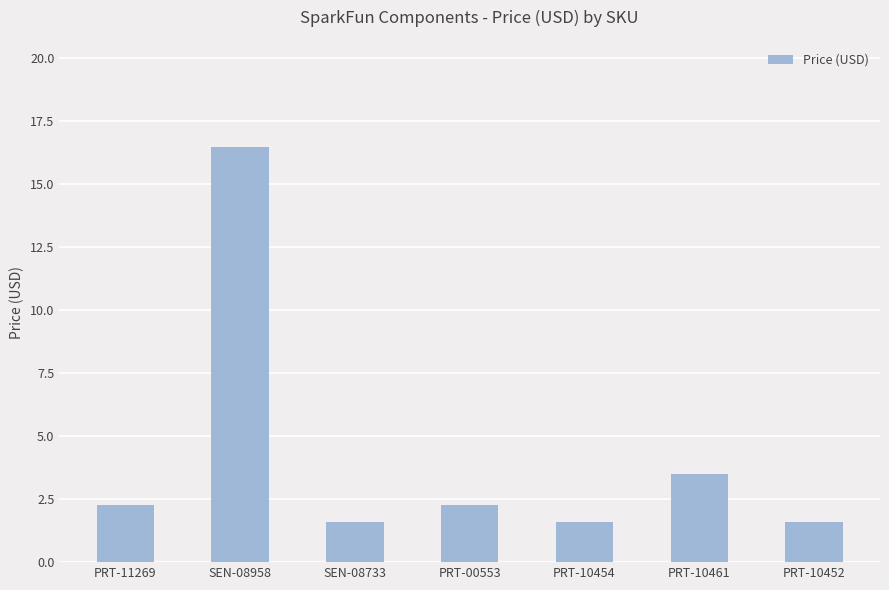

What is the label of the 2nd bar from the left?

SEN-08958